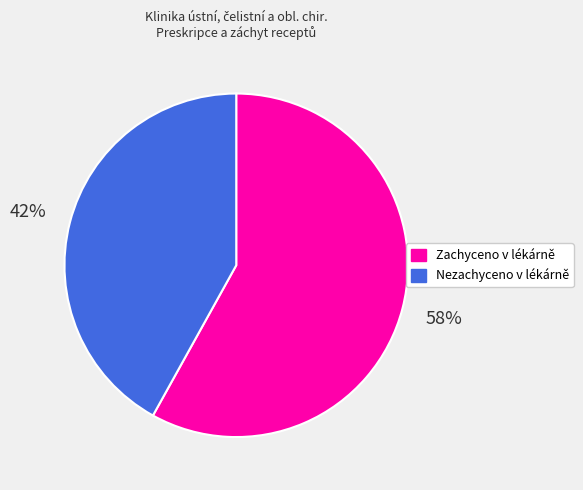

How many slices are in this pie chart?

2